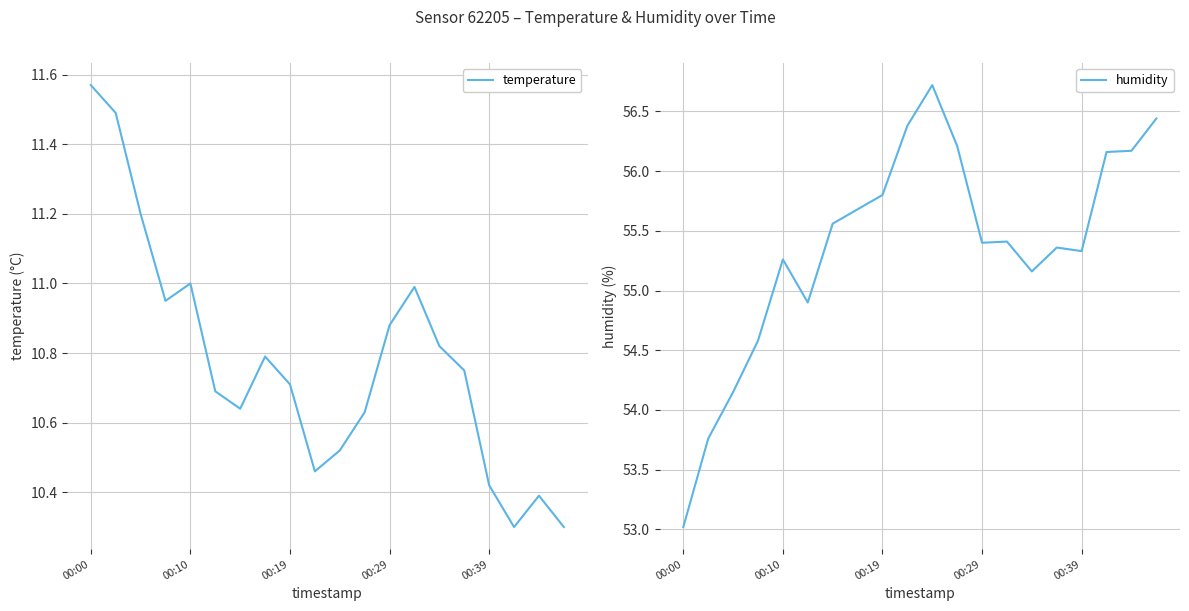

True or false: temperature and humidity intersect in this chart.

False